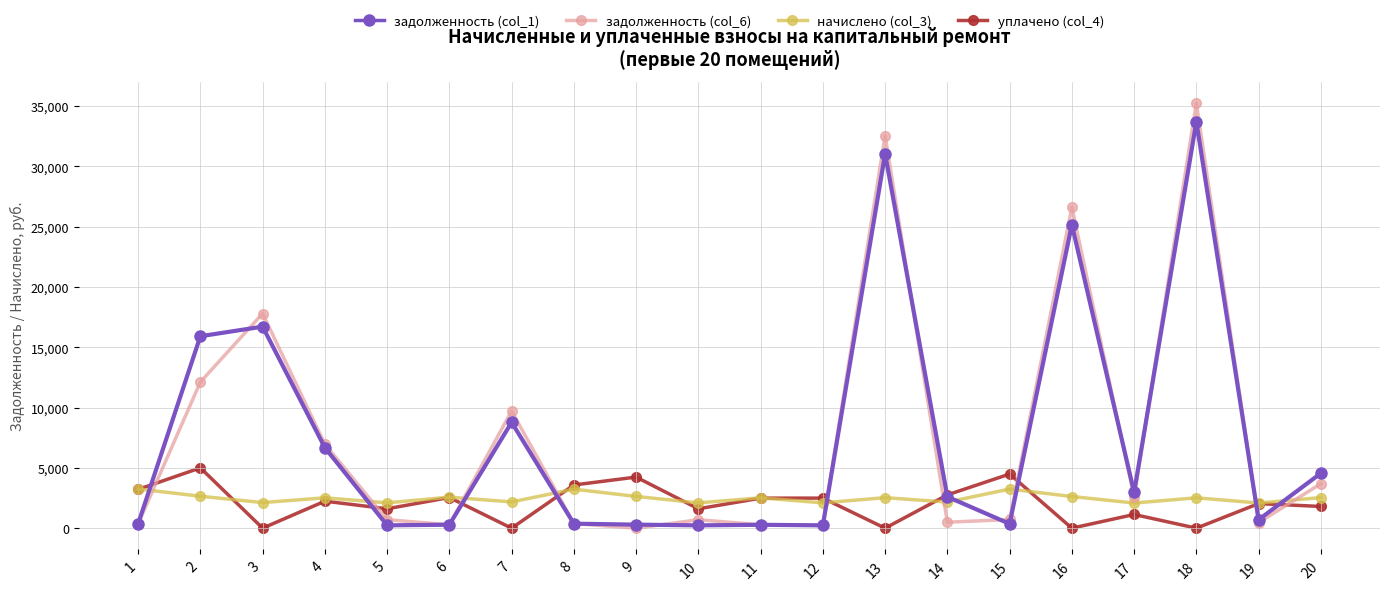

Where is the first local minimum for уплачено (col_4)?

3